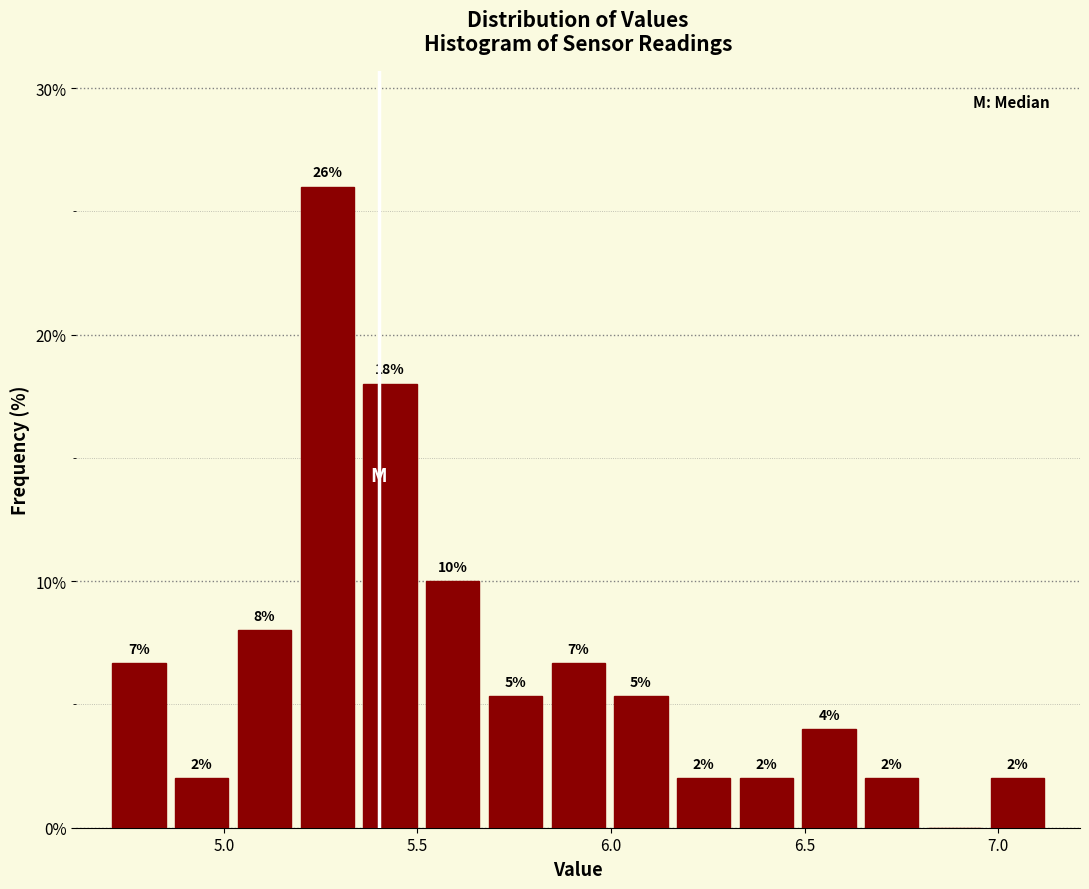

Read against the x-axis, roughly where is the centre of the tallest bar?

5.25